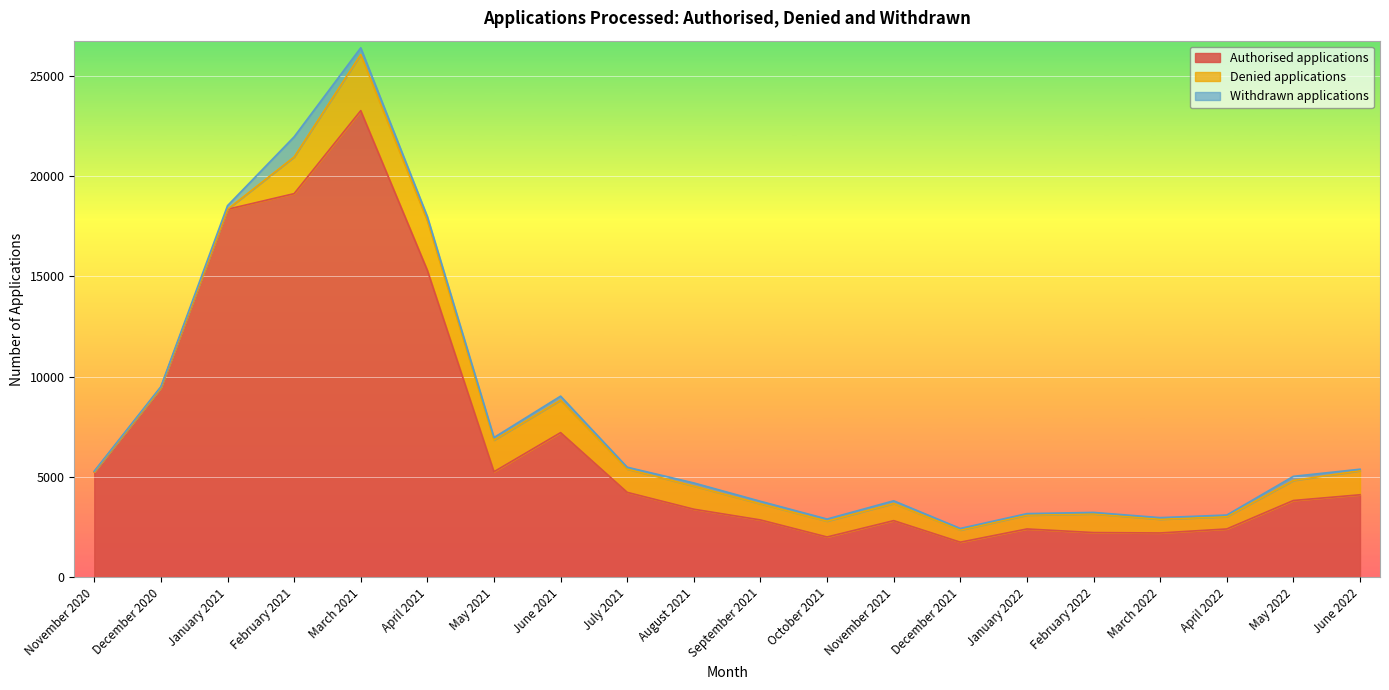

How many series are shown in this chart?

3